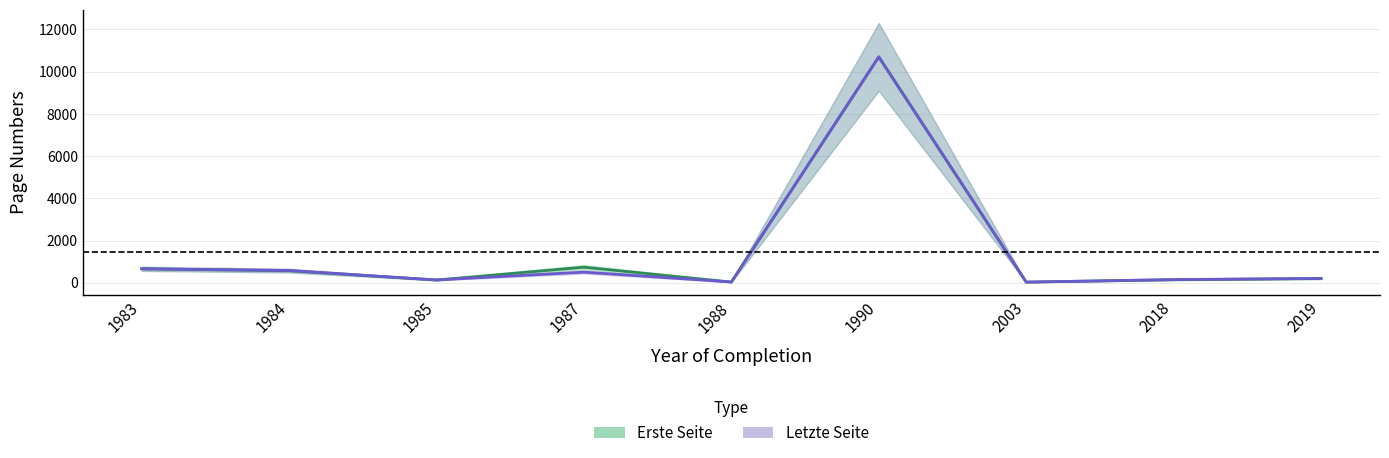

Does the chart display data point markers on the line(s)?

No